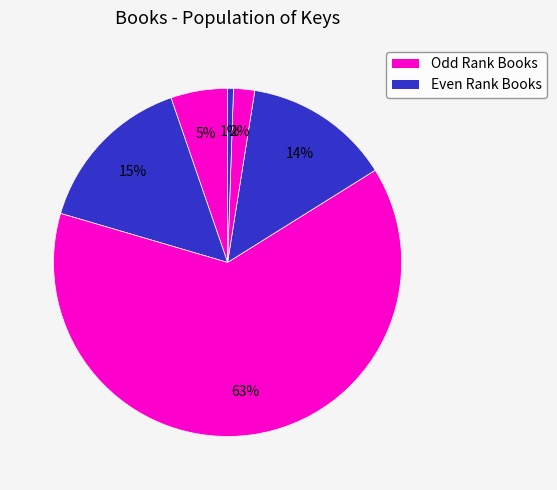

How many segments does this pie chart have?

6